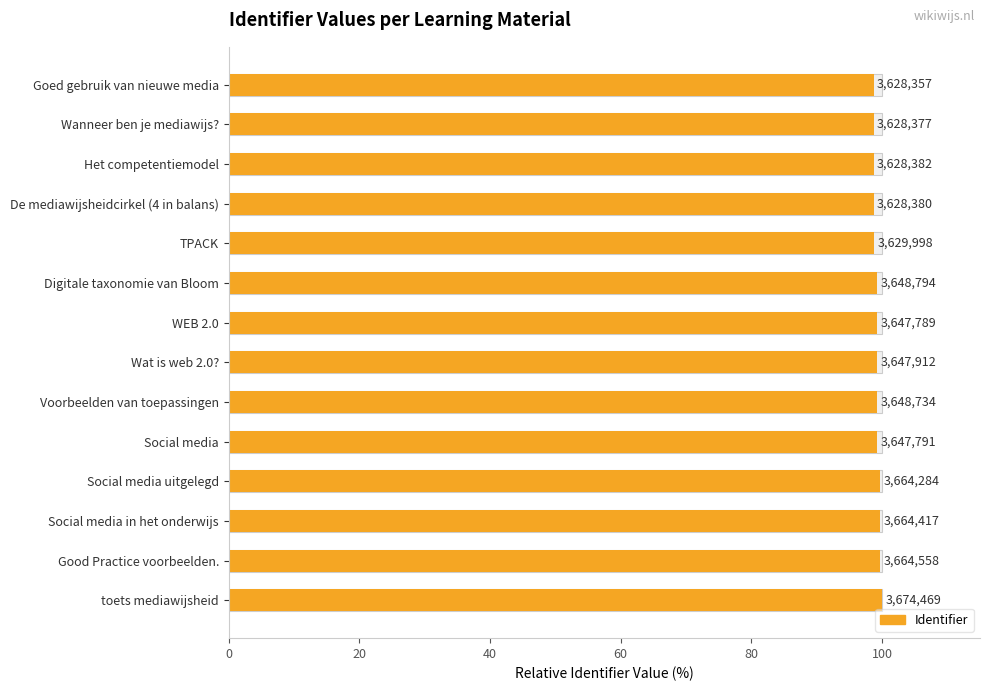

The chart shows a value of 99.3 at Voorbeelden van toepassingen. True or false?

True